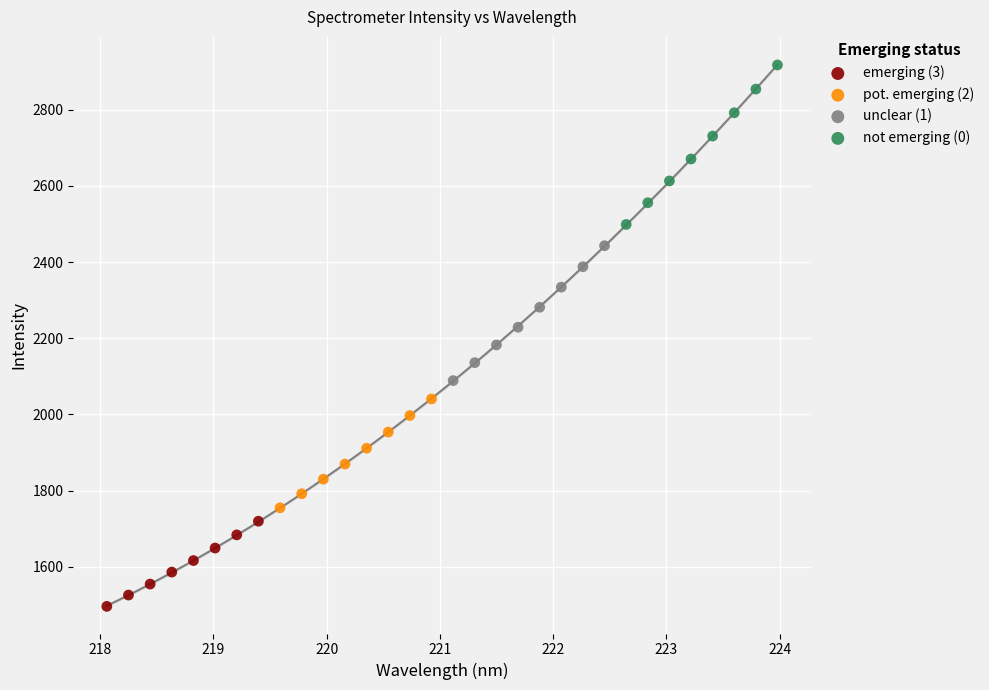

Which series has the widest spread of Y values?

not emerging (0)